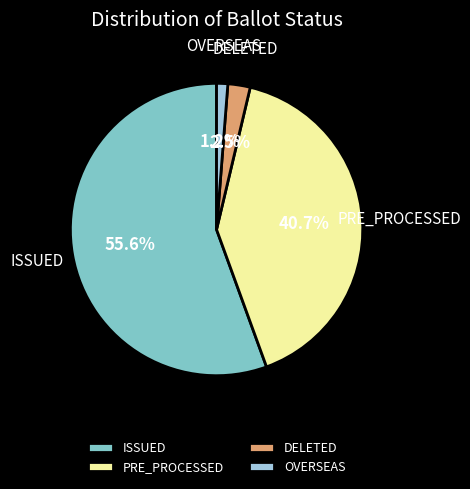

Which slice represents more than half of the pie?

ISSUED